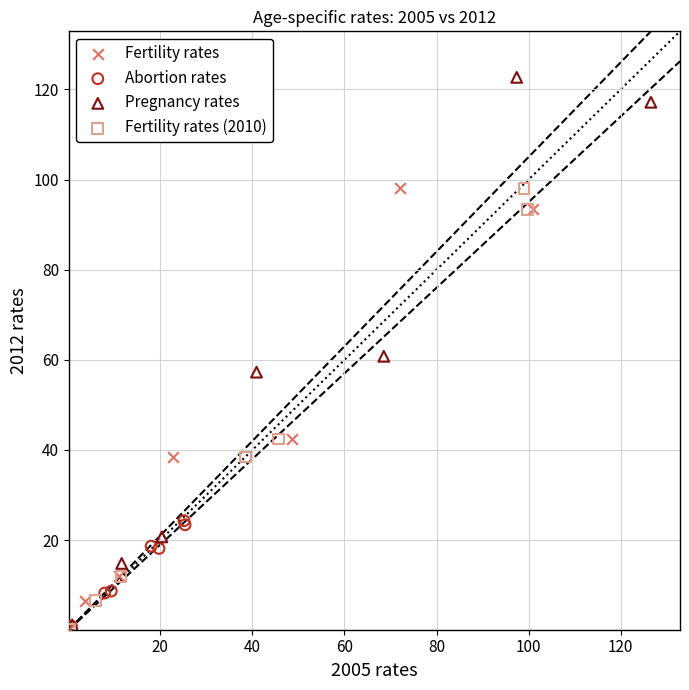

Which series reaches the maximum Y coordinate?

Pregnancy rates